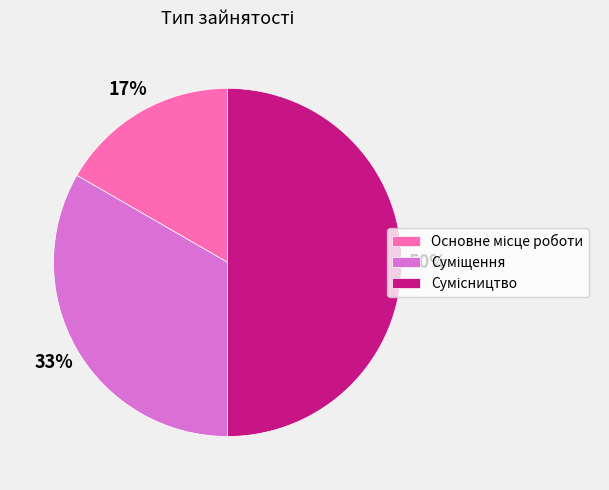

To the nearest percent, what is the average slice percentage?

33%